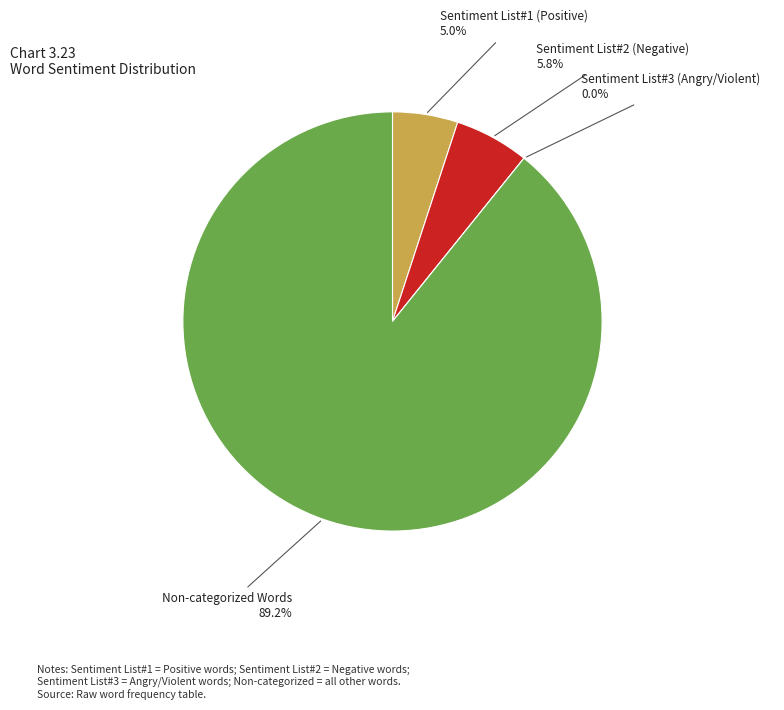

Which slice is the smallest?

Sentiment List#3 (Angry/Violent)